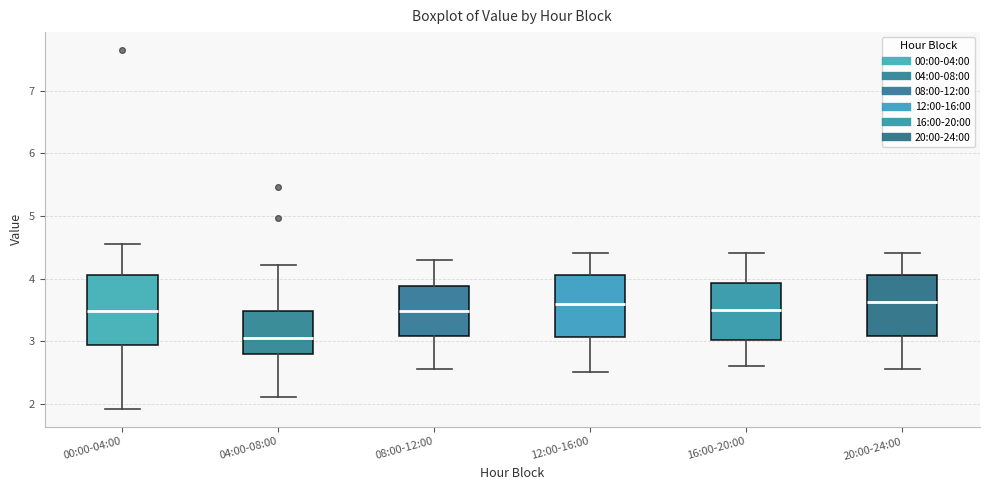

Reading left to right, read every box against the y-axis: the position of its median line, the range the box covers, and the ends of its whiskers. The values are not printed on the chart, so give them approximately, as read against the axis.

00:00-04:00: median 3.5, box 2.9 to 4.1, whiskers 1.9 to 4.6
04:00-08:00: median 3.1, box 2.8 to 3.5, whiskers 2.1 to 4.2
08:00-12:00: median 3.5, box 3.1 to 3.9, whiskers 2.6 to 4.3
12:00-16:00: median 3.6, box 3.1 to 4.1, whiskers 2.5 to 4.4
16:00-20:00: median 3.5, box 3.0 to 3.9, whiskers 2.6 to 4.4
20:00-24:00: median 3.6, box 3.1 to 4.1, whiskers 2.6 to 4.4